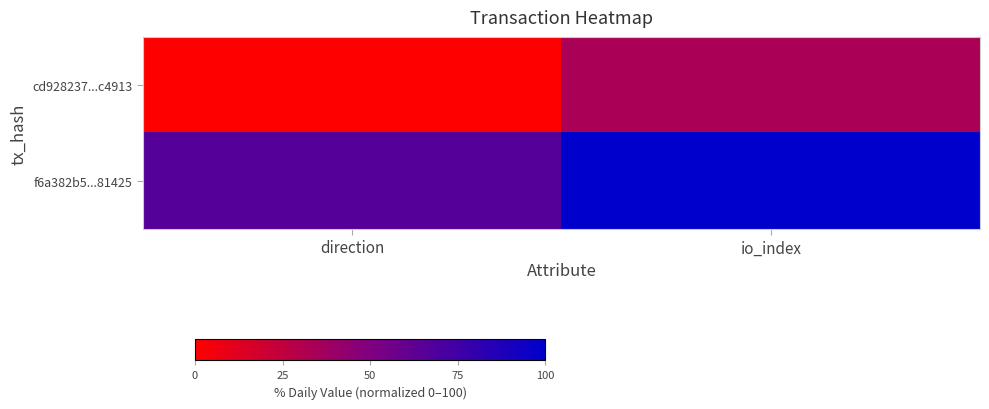

Which series has the largest range (max minus min)?

f6a382b5...81425